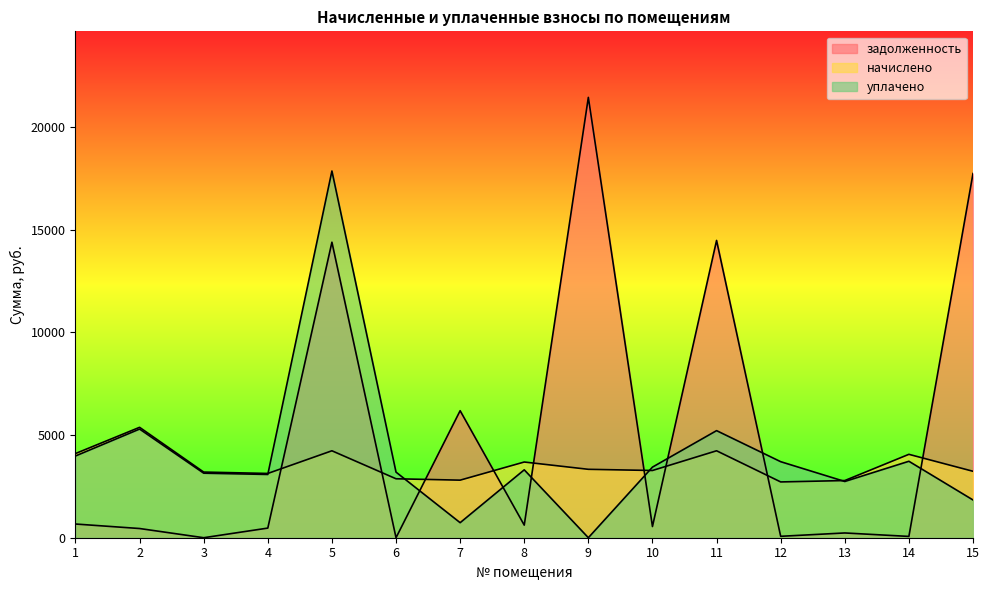

In уплачено, how many points are lower than both neighbors (excluding endpoints)?

4